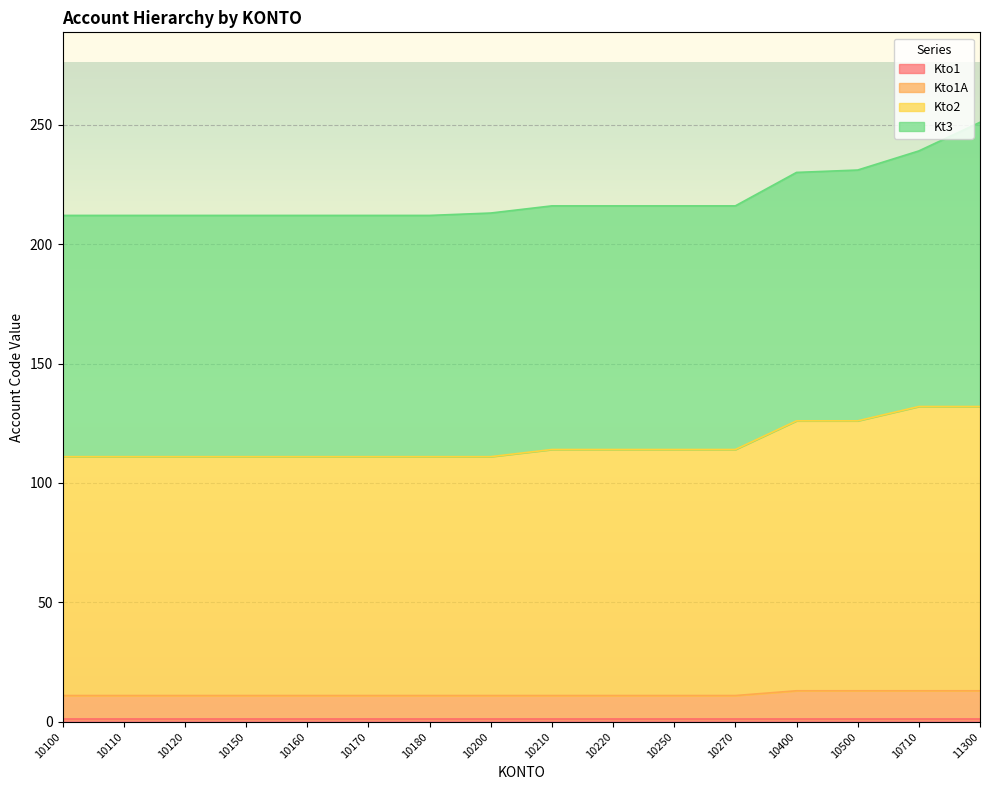

What is the difference between the highest and lowest values at 10180?

100